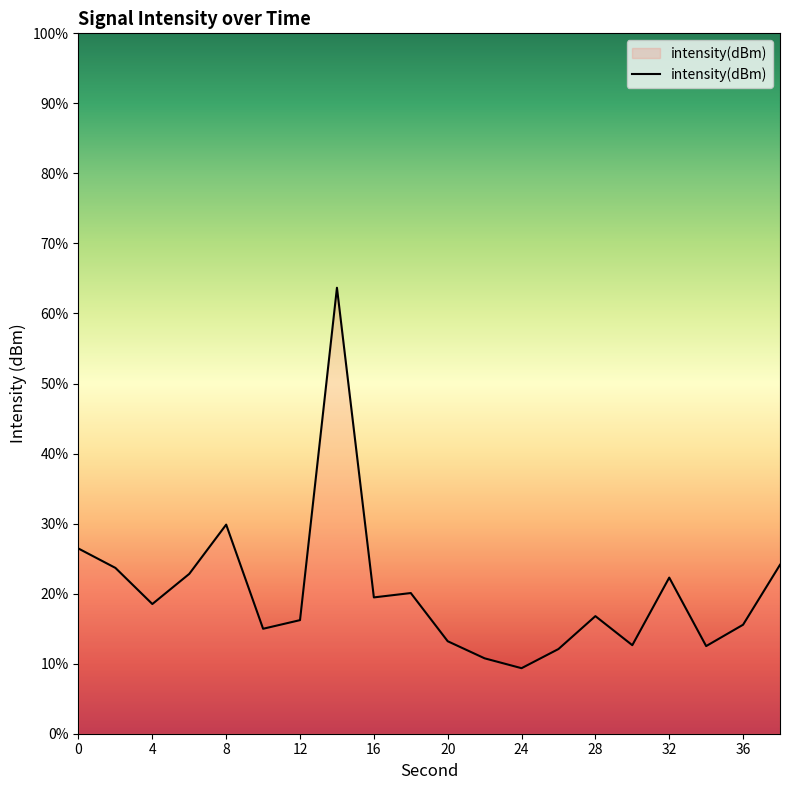

How many distinct data groups are displayed?

1